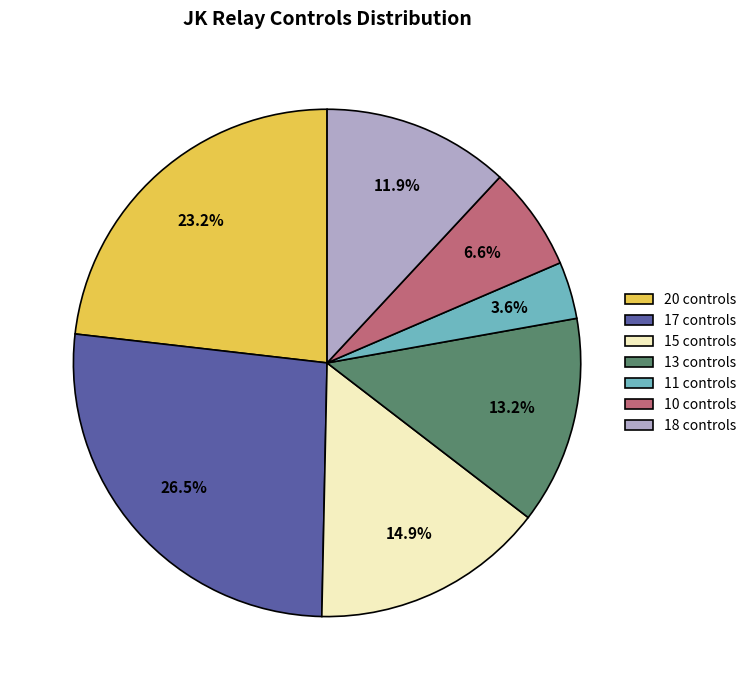

Which slice is the smallest?

11 controls